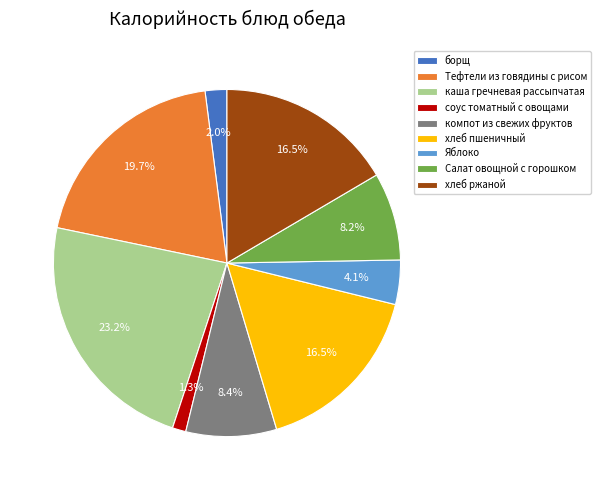

Is хлеб пшеничный the majority of the pie?

No